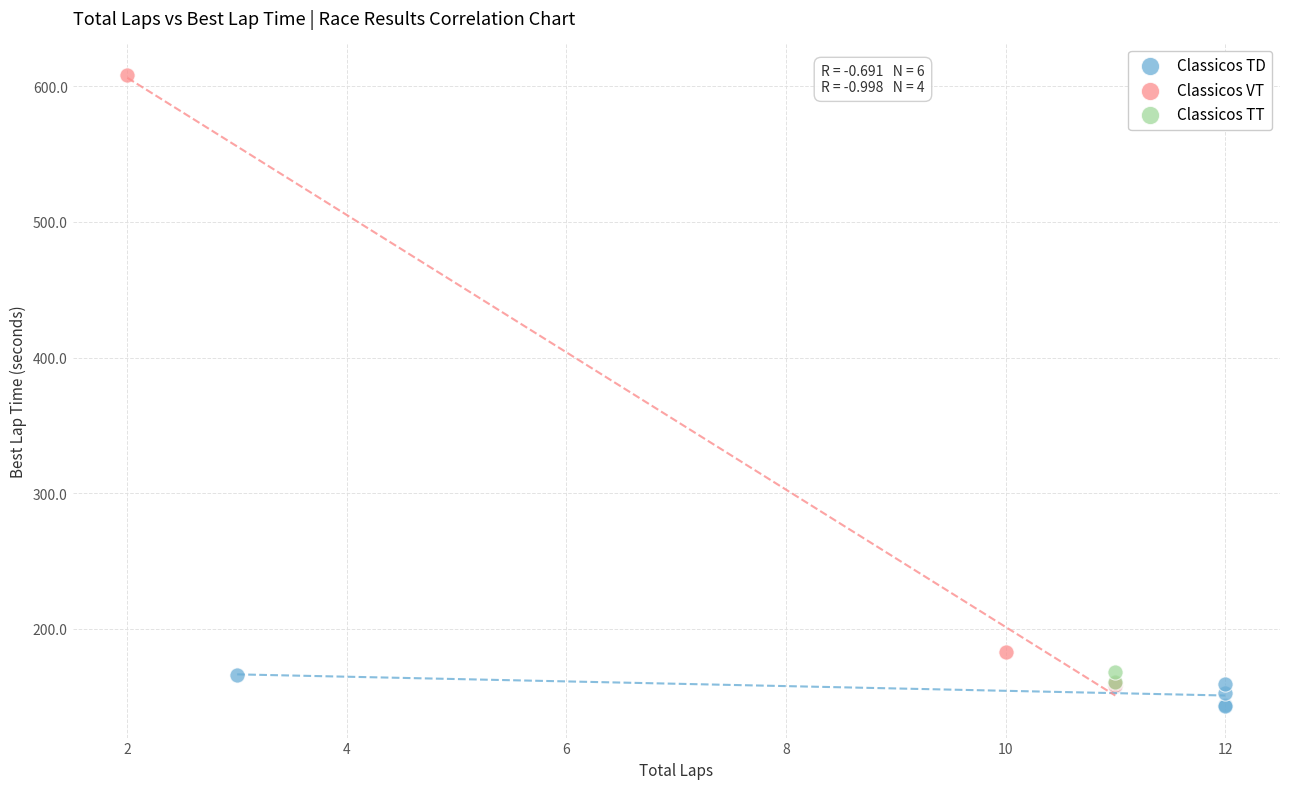

Which series reaches the maximum Y coordinate?

Classicos VT